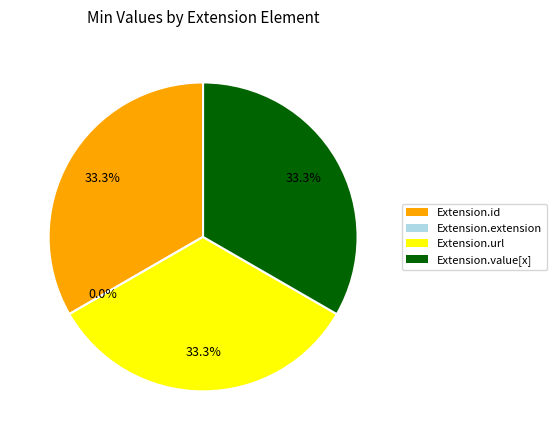

Is it true that Extension.value[x] is 33% of the pie?

True